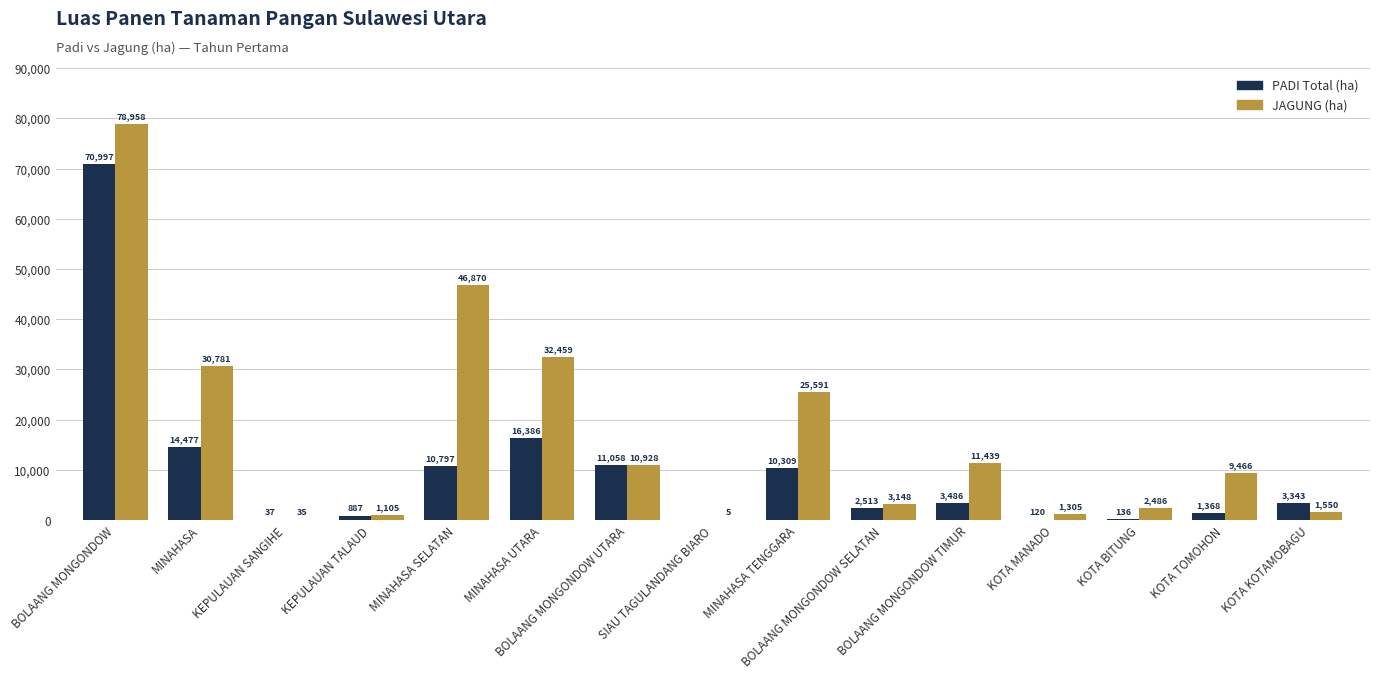

How many data points does each series have?

15